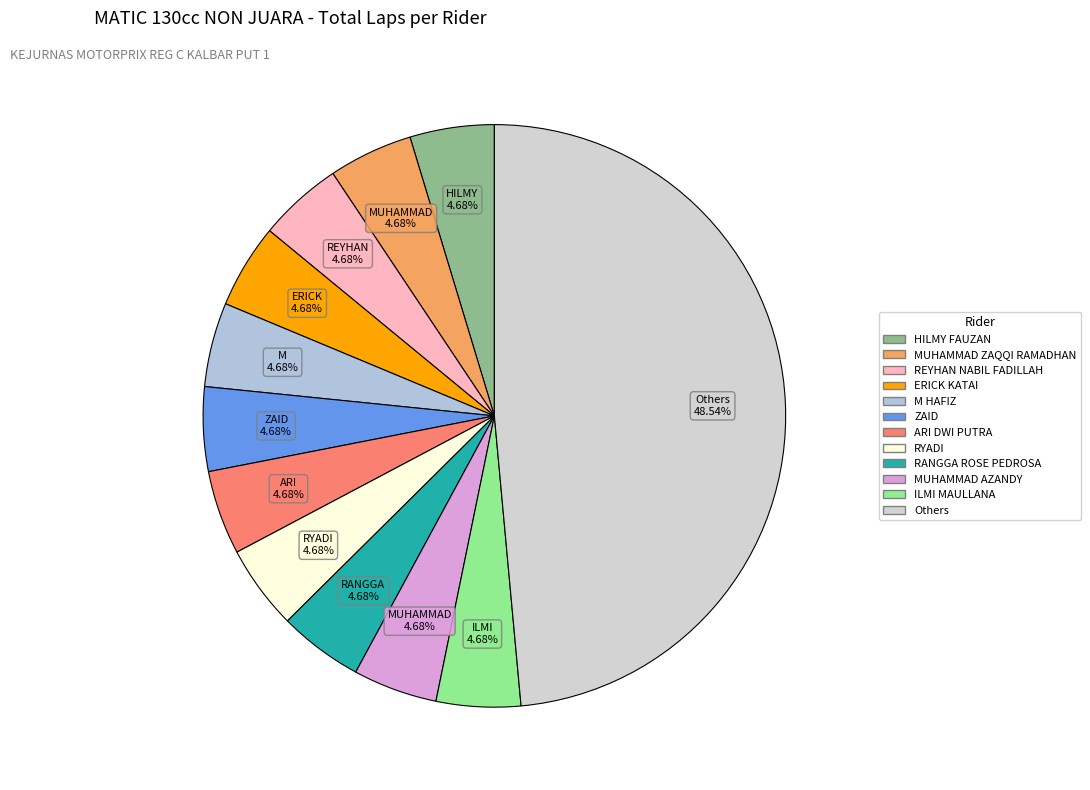

How many segments does this pie chart have?

12